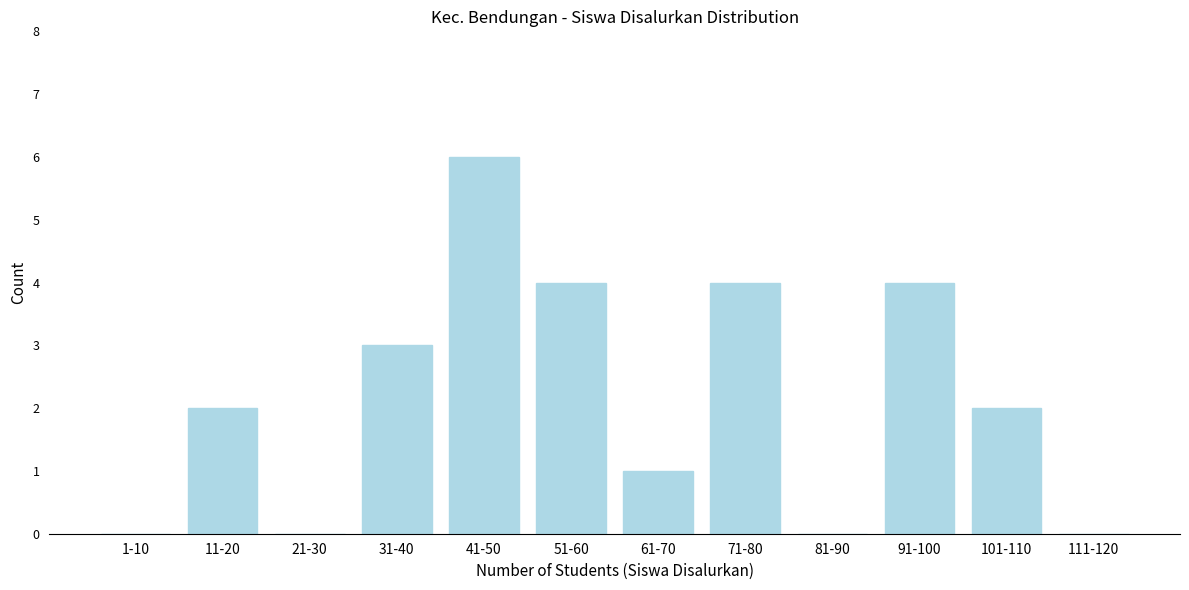

Reading left to right, what are all the values shown in this chart?

1-10=0	11-20=2	21-30=0	31-40=3	41-50=6	51-60=4	61-70=1	71-80=4	81-90=0	91-100=4	101-110=2	111-120=0